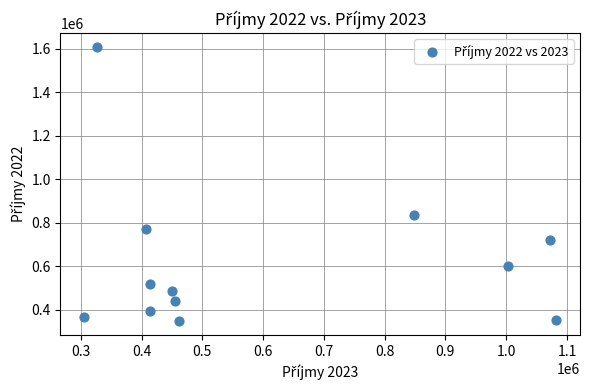

What is the range of X values (max minus min)?

777314.0